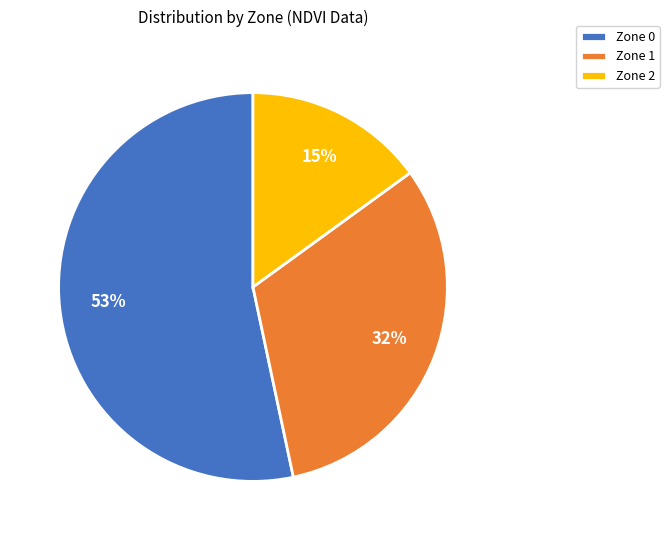

Does any single category account for the majority?

Yes